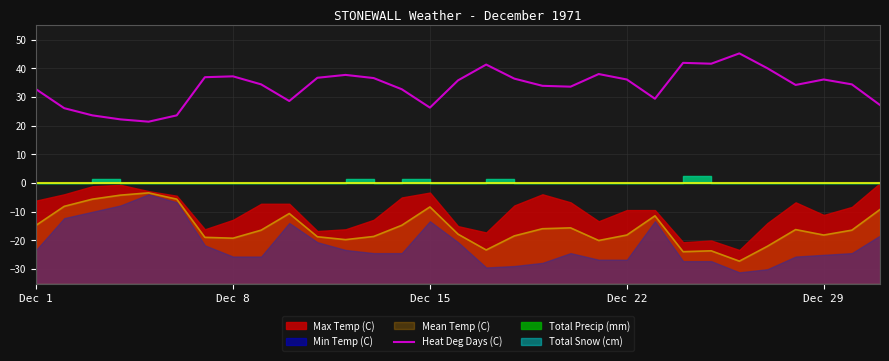

List the labels in order of value, largest first.

25, 23, 24, 16, 26, 20, 11, 7, 6, 10, 12, 17, 21, 28, 15, 8, 29, 27, 18, 19, Dec 1, 13, 22, 9, 30, 14, Dec 8, Dec 15, 5, Dec 22, Dec 29